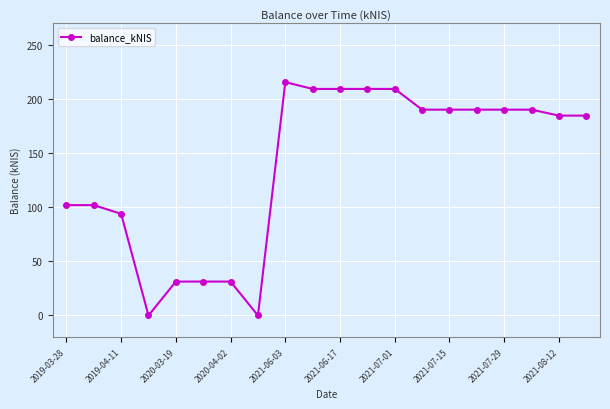

What is the maximum value shown in the chart?

215.7